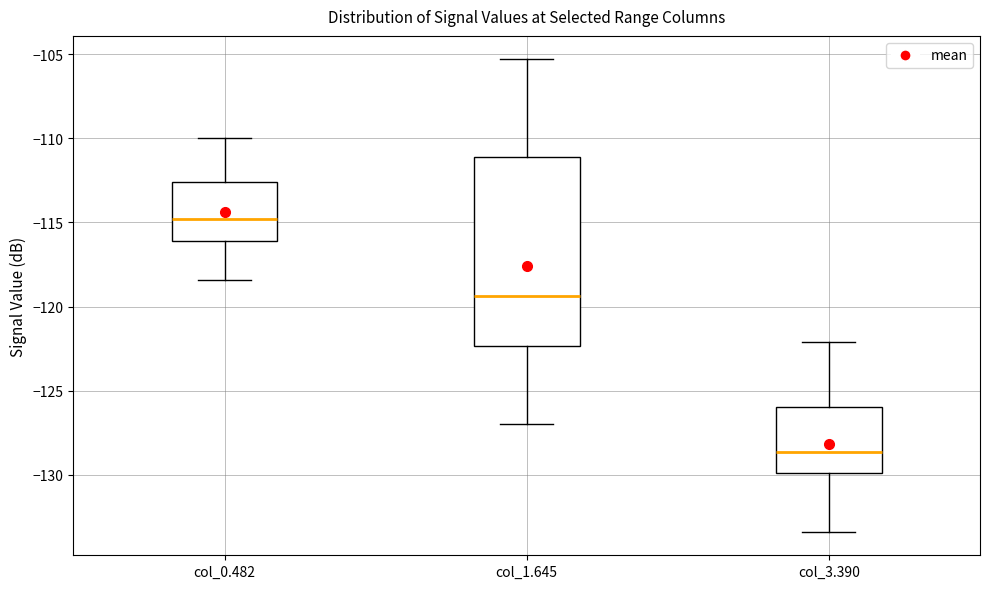

Which box is the tallest, from its lower edge to its upper edge?

col_1.645